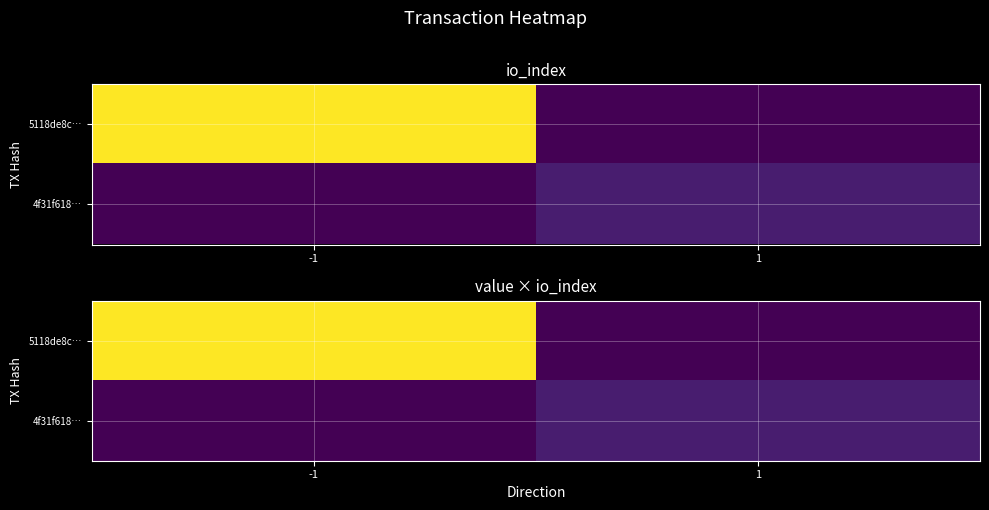

List the labels in order of 4f31f618… value, smallest first.

-1, 1